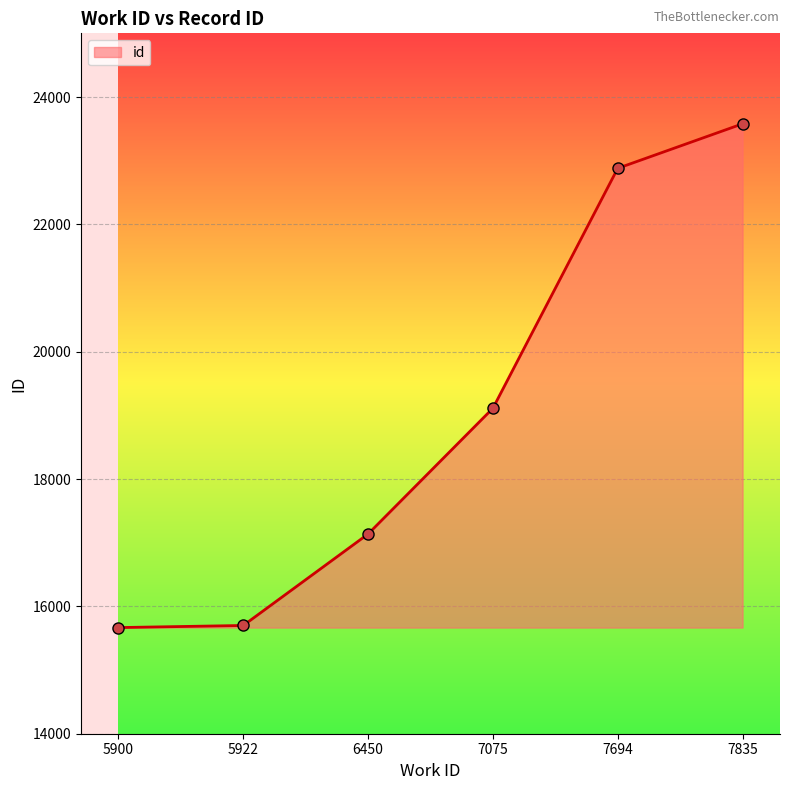

Approximately how many times larger is the value at 7694 compared to 5900?

1.5